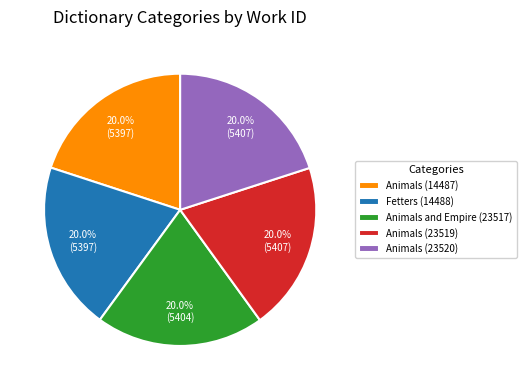

How many slices are in this pie chart?

5